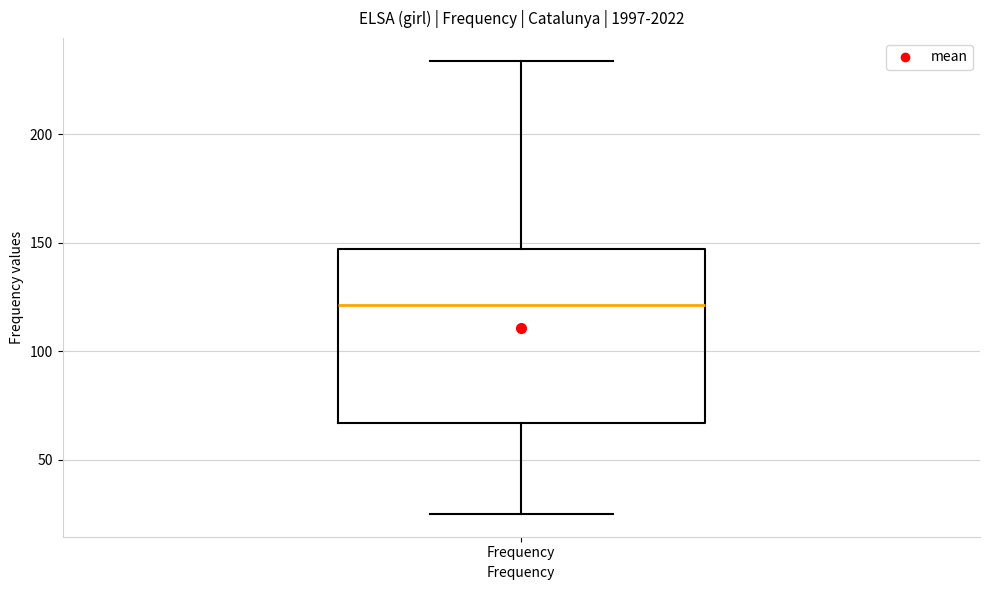

Read this box plot against the y-axis: the position of the median line, the range covered by the box, and the ends of both whiskers. The values are not printed on the chart, so give them approximately, as read against the axis.

median 120, box 65 to 145, whiskers 25 to 235